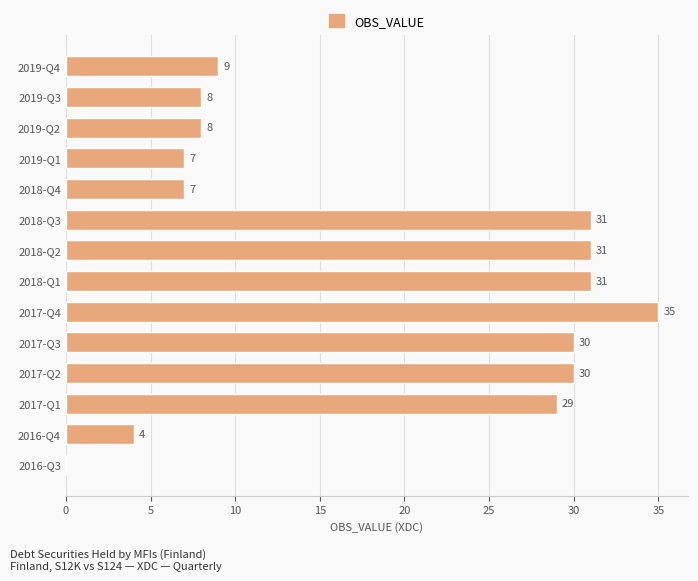

Reading bottom to top, list all the values displayed in this chart.

2016-Q3=0	2016-Q4=4	2017-Q1=29	2017-Q2=30	2017-Q3=30	2017-Q4=35	2018-Q1=31	2018-Q2=31	2018-Q3=31	2018-Q4=7	2019-Q1=7	2019-Q2=8	2019-Q3=8	2019-Q4=9